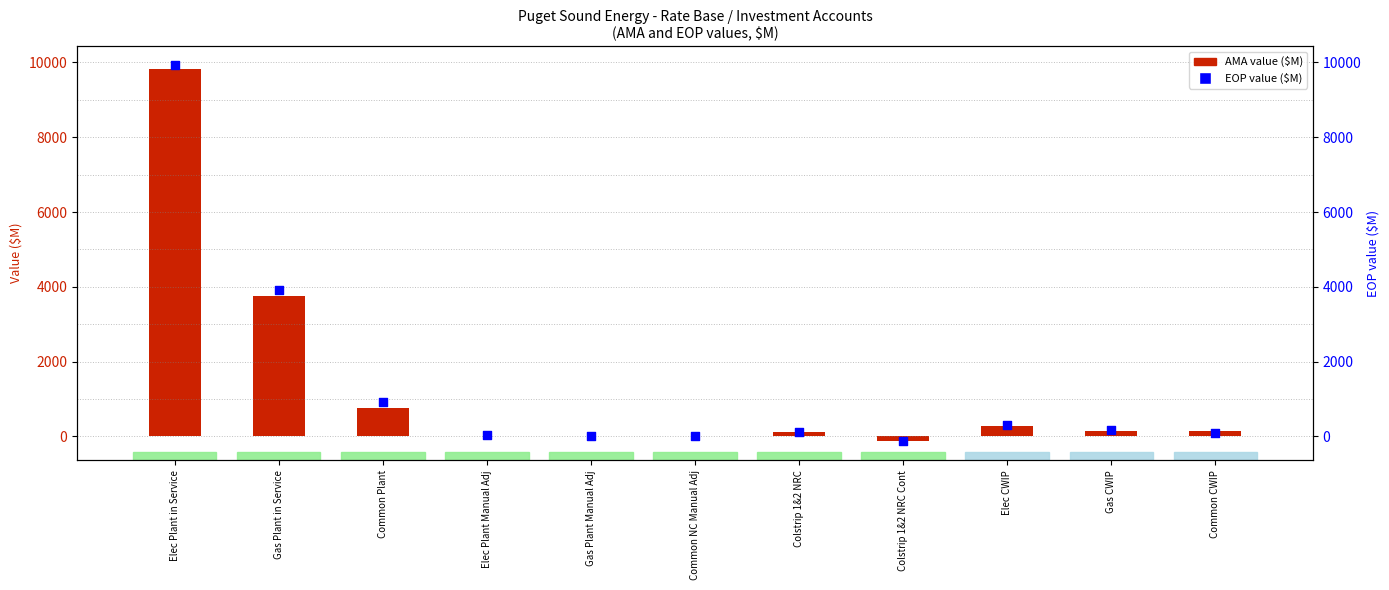

At which category is the sum across all series the highest?

Elec Plant in Service